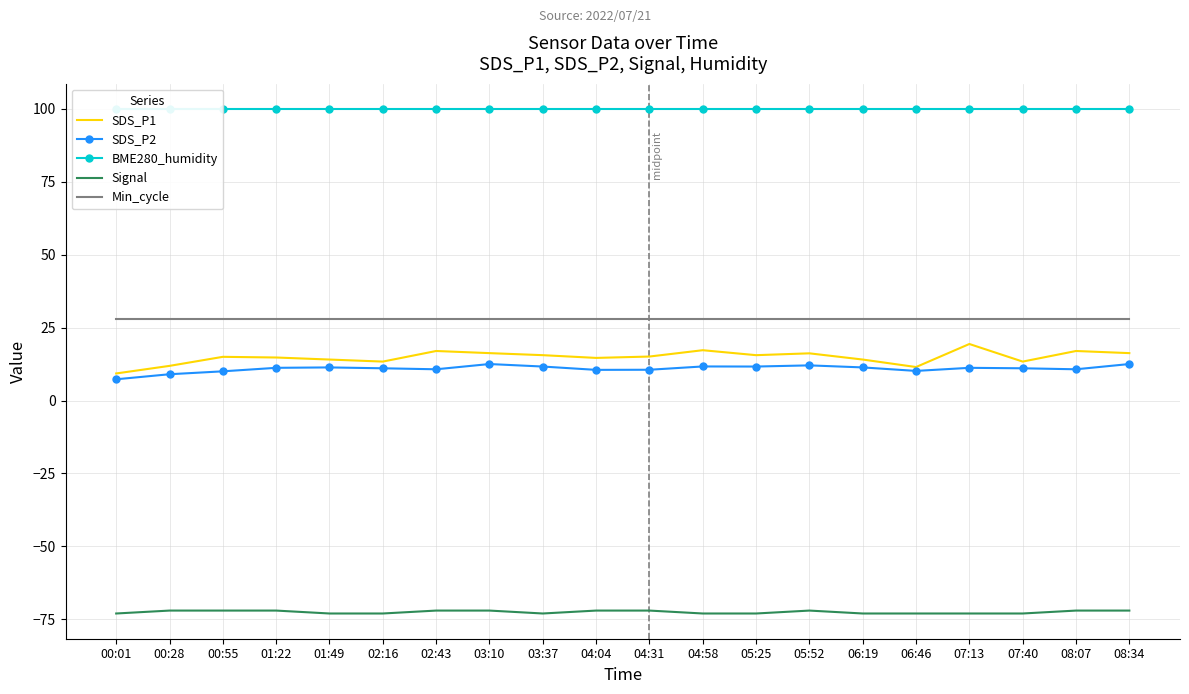

Is this an area chart (filled region under the line)?

No